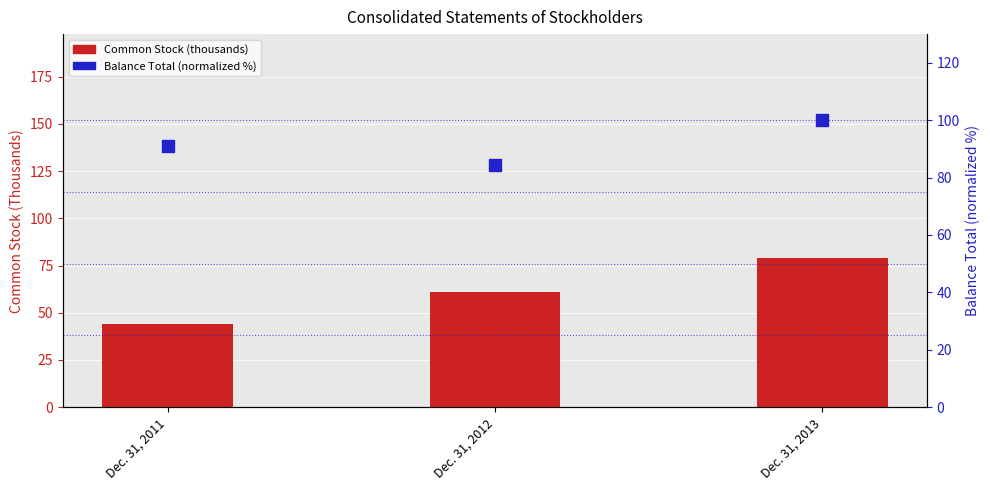

Is the value of Balance Total (normalized %) at Dec. 31, 2011 greater than the value of Common Stock (thousands) at Dec. 31, 2011?

Yes